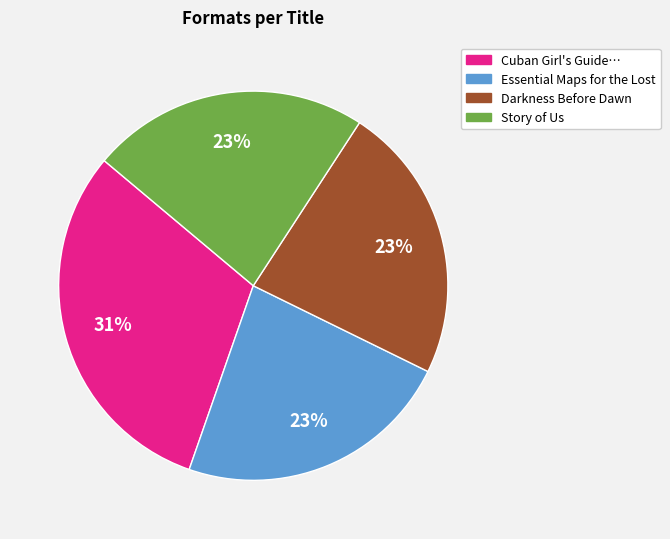

To the nearest percent, what is the average slice percentage?

25%